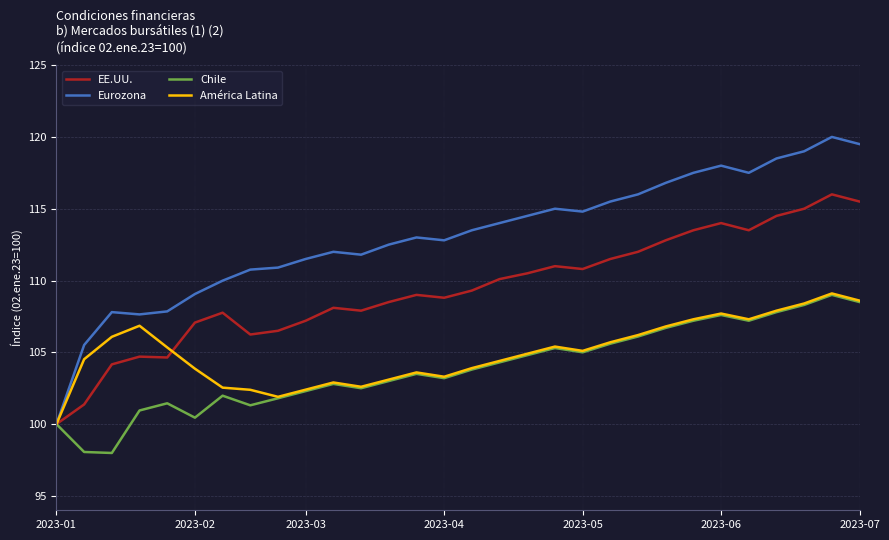

Does the chart display data point markers on the line(s)?

No